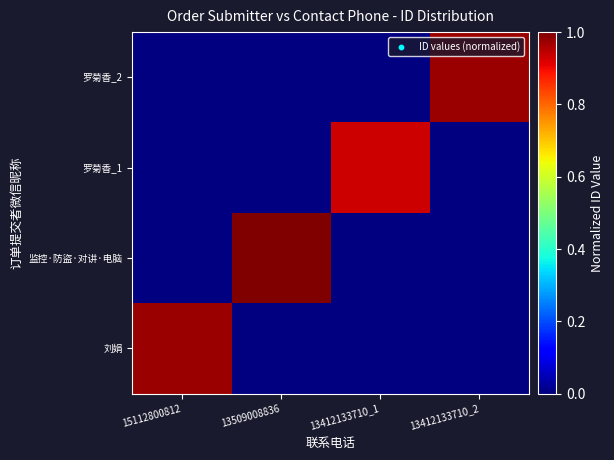

What is the greatest value displayed?

1.0